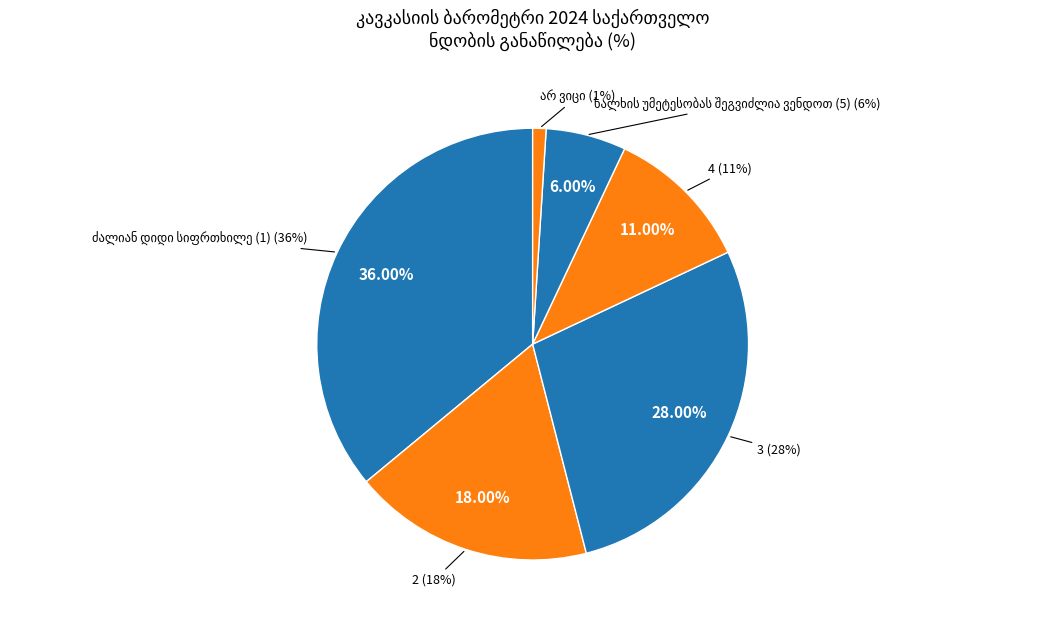

What is the change in value from 3 to 4?

-17